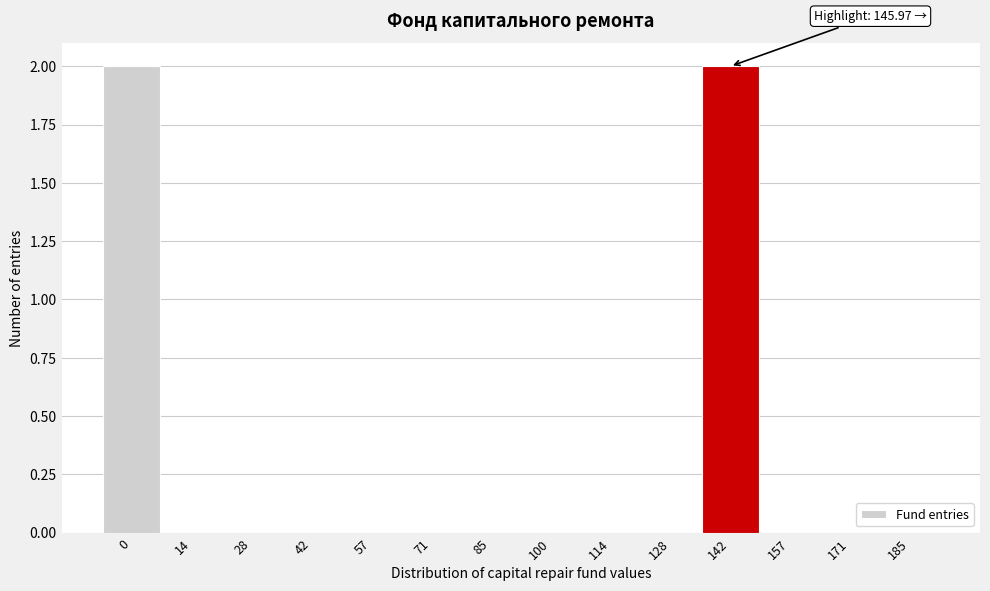

Reading left to right, extract all data points from this chart.

0=2	14=0	28=0	42=0	57=0	71=0	85=0	100=0	114=0	128=0	142=2	157=0	171=0	185=0